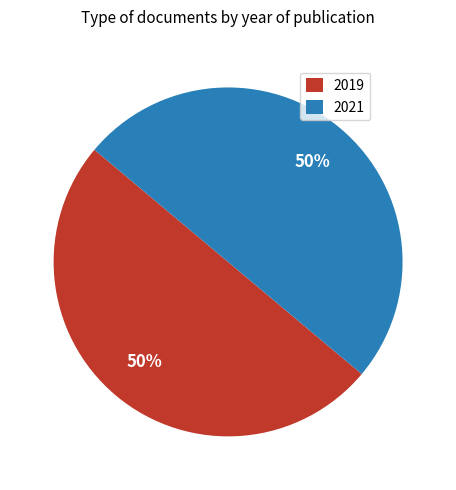

To the nearest percent, what portion does 2019 represent?

50%